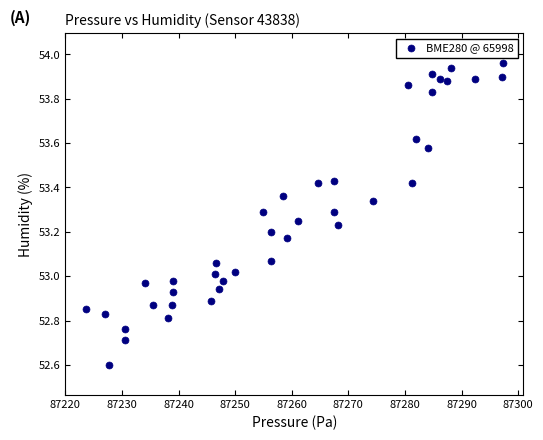

What is the range of Y values (max minus min)?

1.4